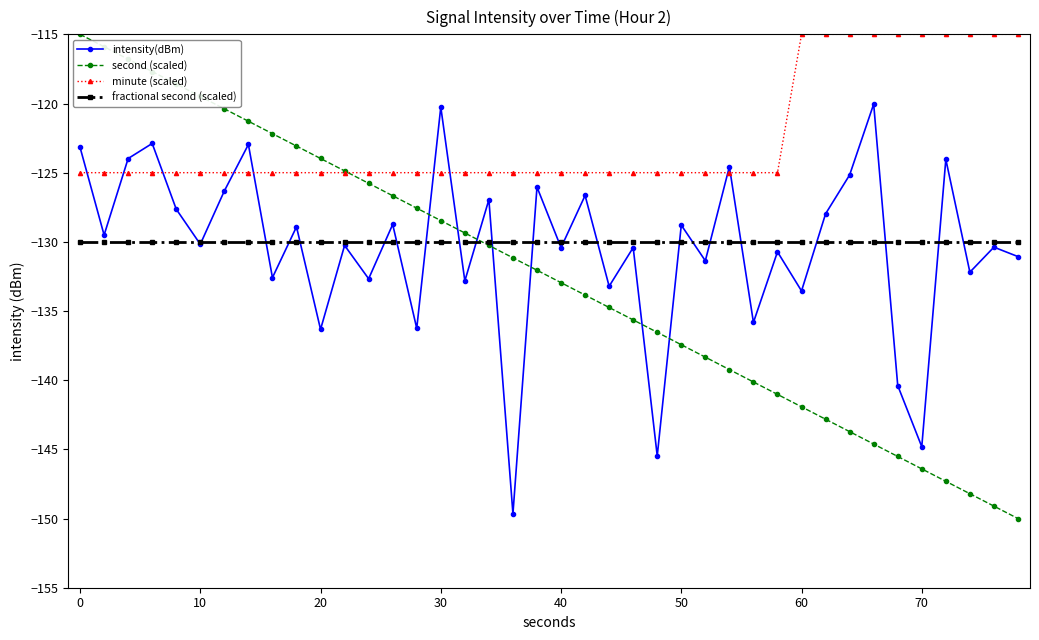

Which series has the largest total across all categories?

minute (scaled)